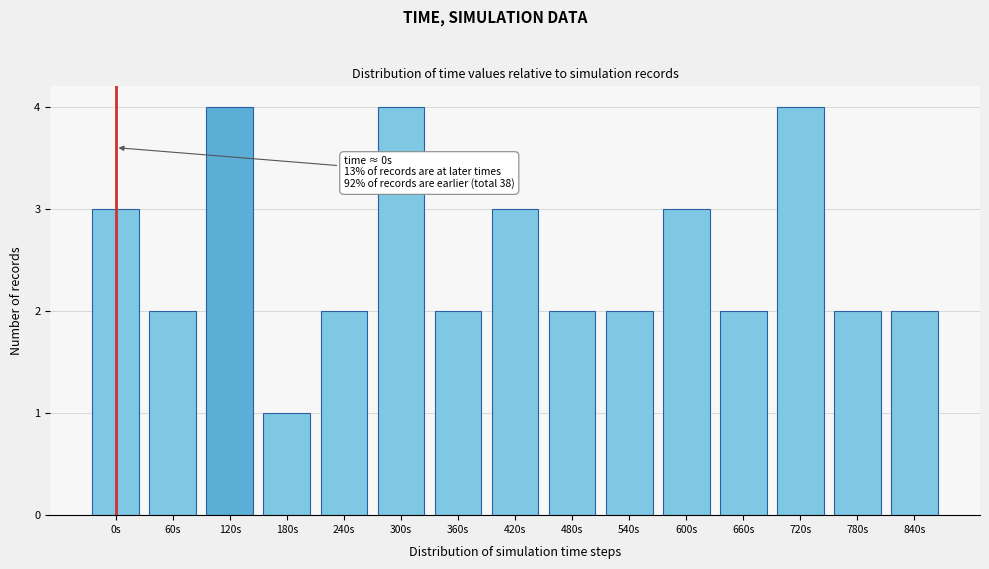

Reading left to right, transcribe all the data shown in this chart.

0s=3	60s=2	120s=4	180s=1	240s=2	300s=4	360s=2	420s=3	480s=2	540s=2	600s=3	660s=2	720s=4	780s=2	840s=2